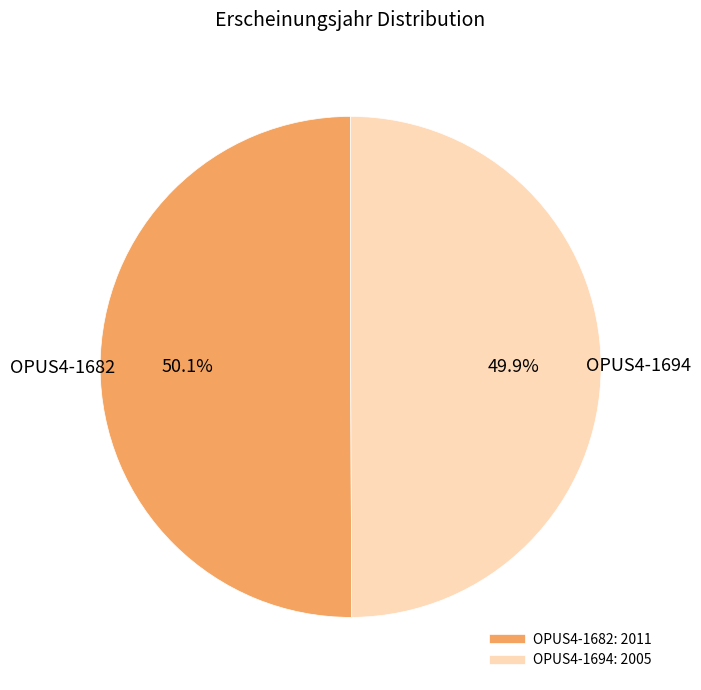

Does any single category account for the majority?

Yes